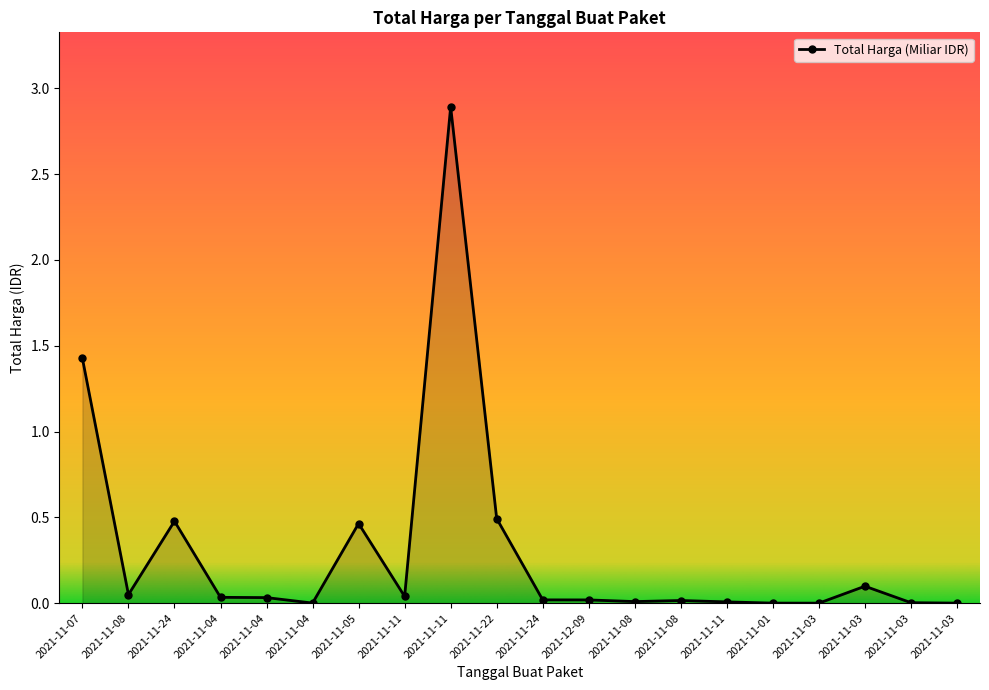

List the labels in order of value, smallest first.

2021-11-03, 2021-11-03, 2021-11-01, 2021-11-04, 2021-11-03, 2021-11-11, 2021-11-08, 2021-11-08, 2021-12-09, 2021-11-24, 2021-11-04, 2021-11-04, 2021-11-11, 2021-11-08, 2021-11-03, 2021-11-05, 2021-11-24, 2021-11-22, 2021-11-07, 2021-11-11